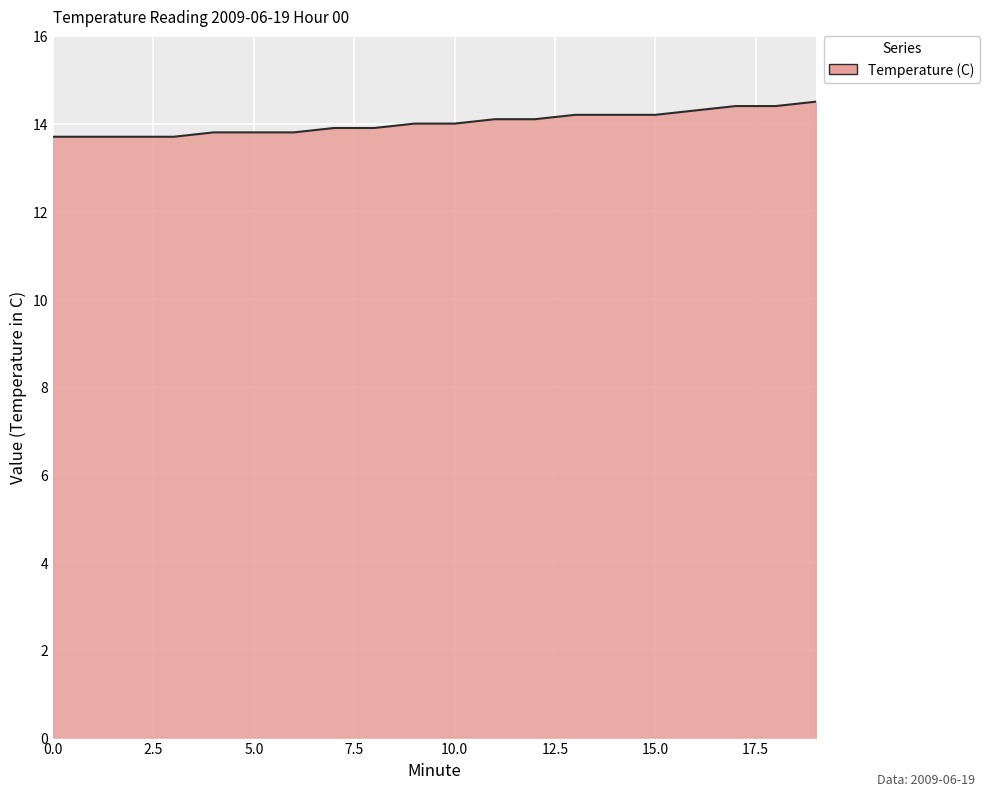

What is the difference between the maximum and minimum values?

0.8